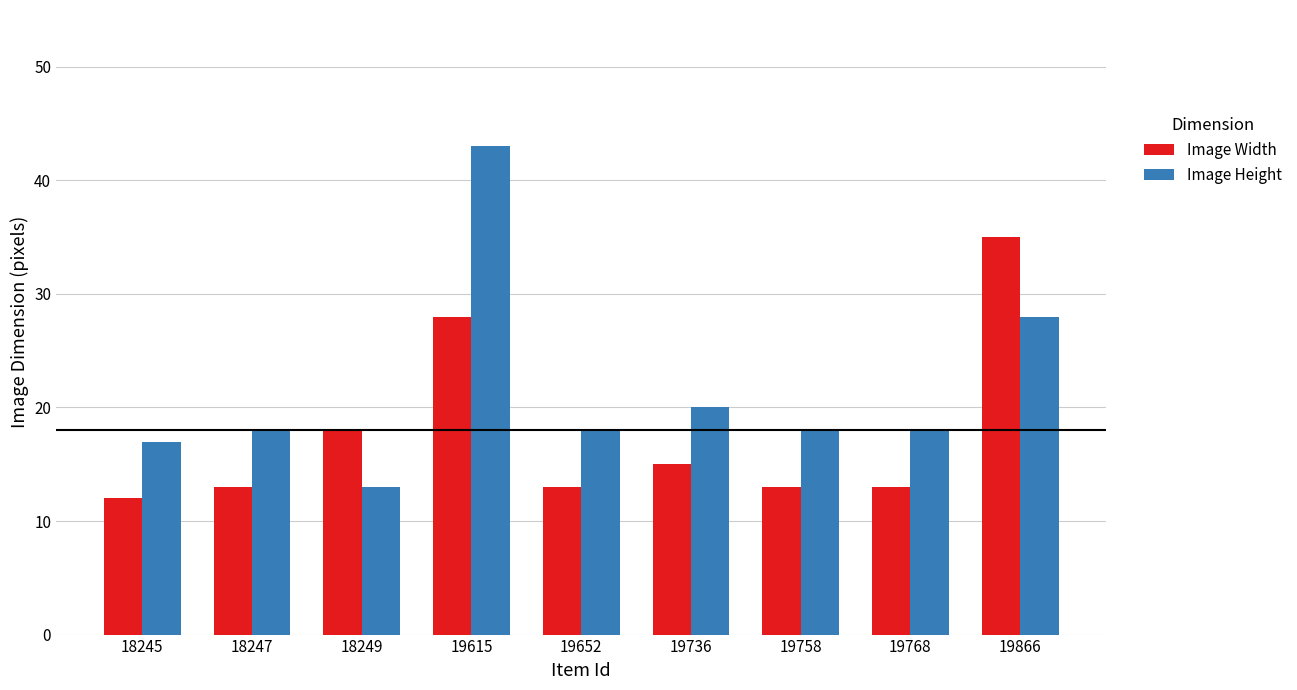

How many bars are there in each group?

2